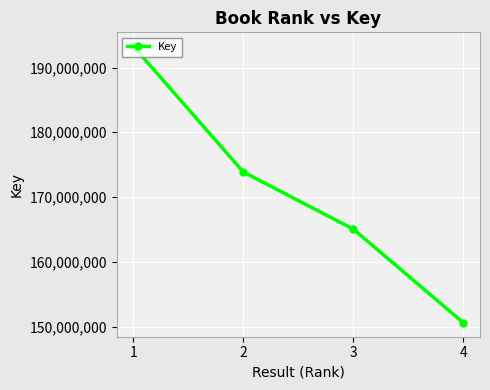

What is the value of the 3rd point from the left?

165046473